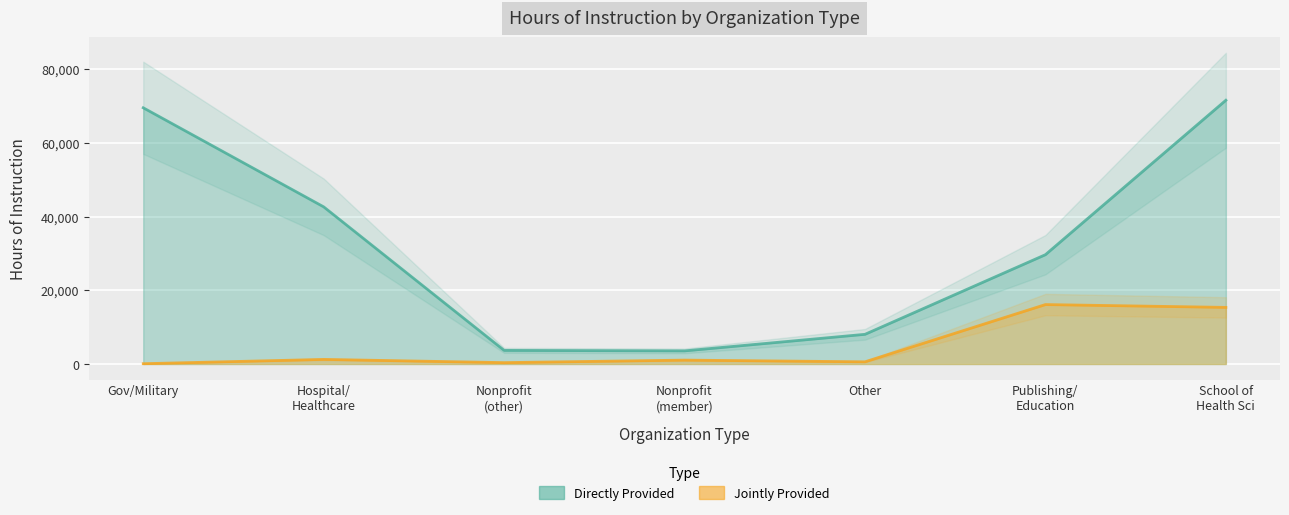

How many lines are shown in the chart?

2